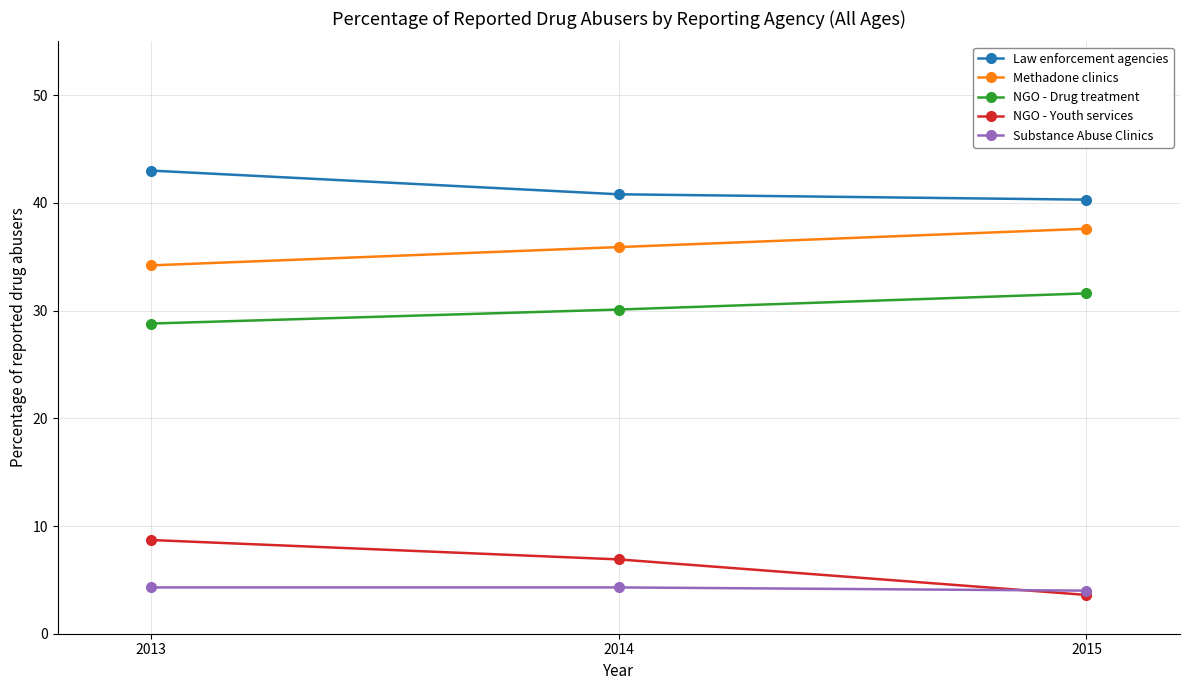

Reading left to right, what are all the values shown in this chart?

Law enforcement agencies: 2013=43.0	2014=40.8	2015=40.3
Methadone clinics: 2013=34.2	2014=35.9	2015=37.6
NGO - Drug treatment: 2013=28.8	2014=30.1	2015=31.6
NGO - Youth services: 2013=8.7	2014=6.9	2015=3.6
Substance Abuse Clinics: 2013=4.3	2014=4.3	2015=4.0